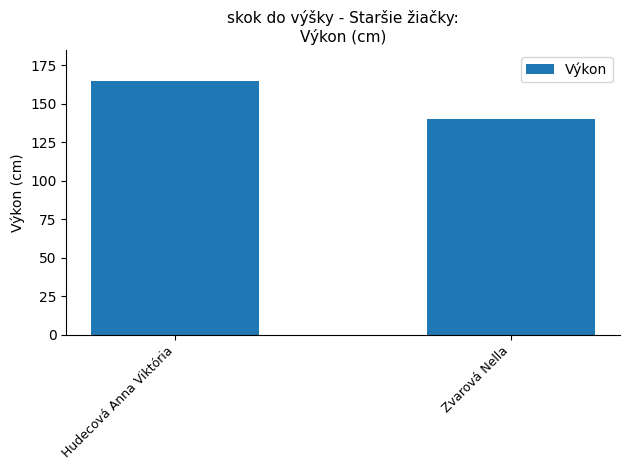

What is the value of the 2nd bar from the left?

140